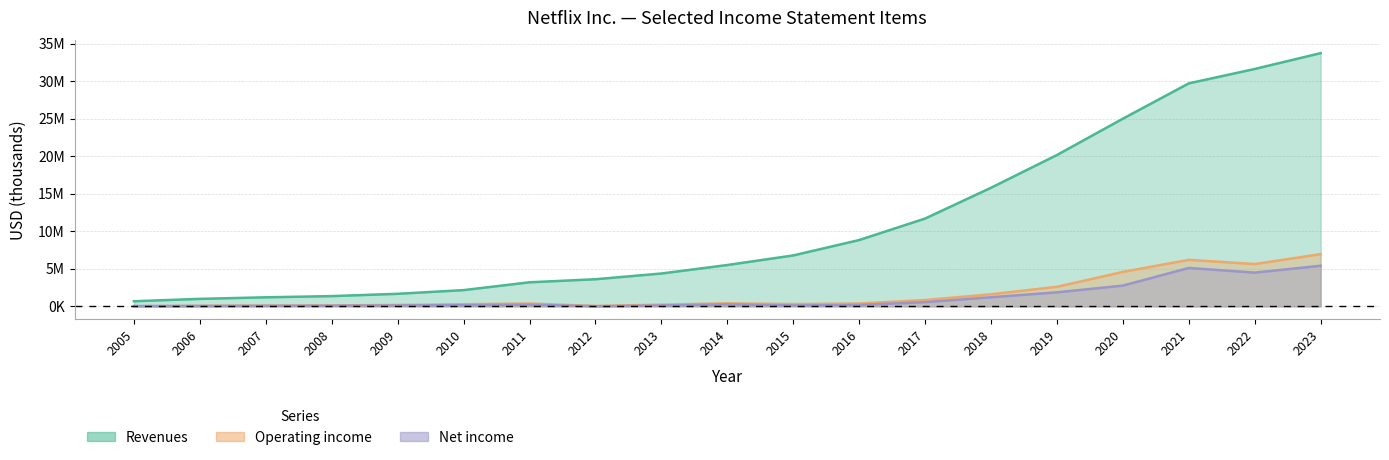

What are all the series names shown in the legend?

Revenues, Operating income, Net income